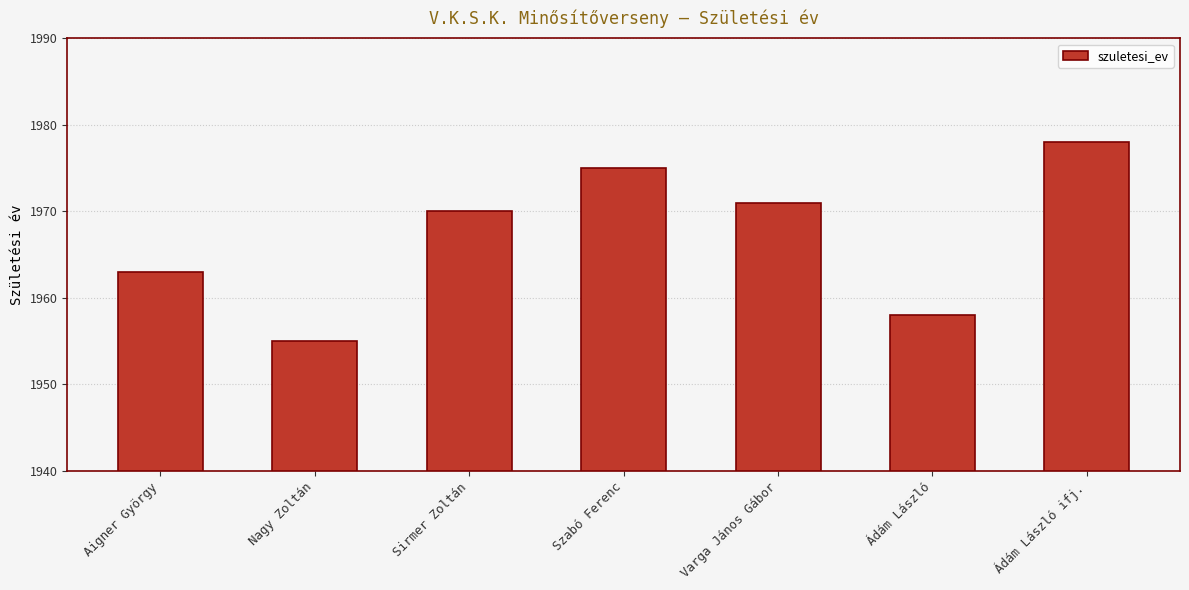

Is it true that the value at Nagy Zoltán is 1955?

True